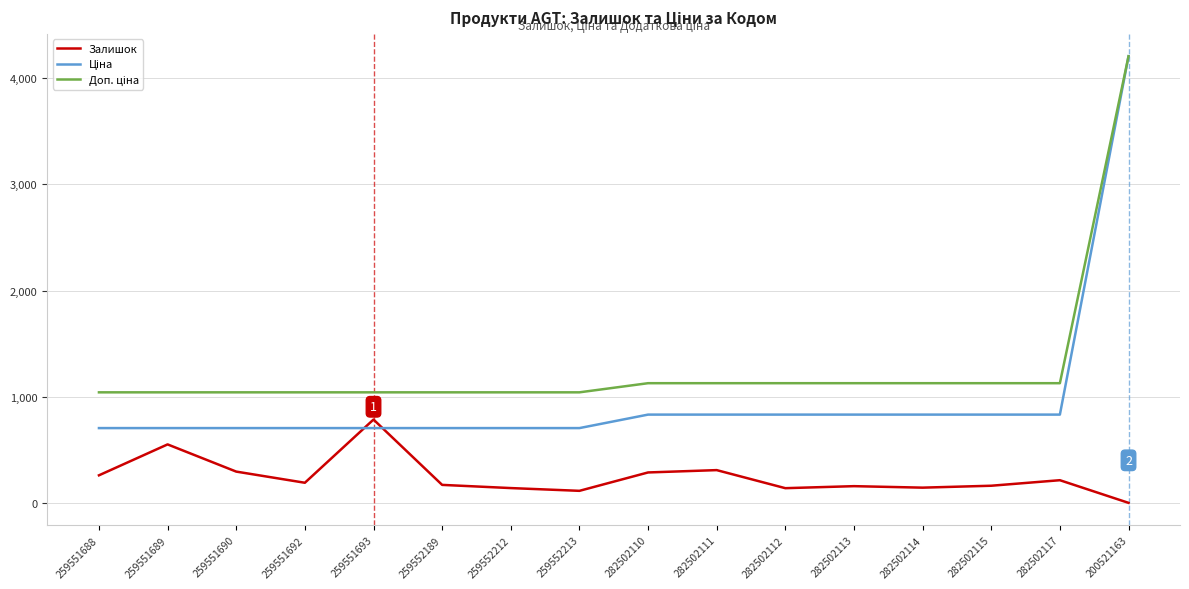

At which category is the sum across all series the highest?

200521163